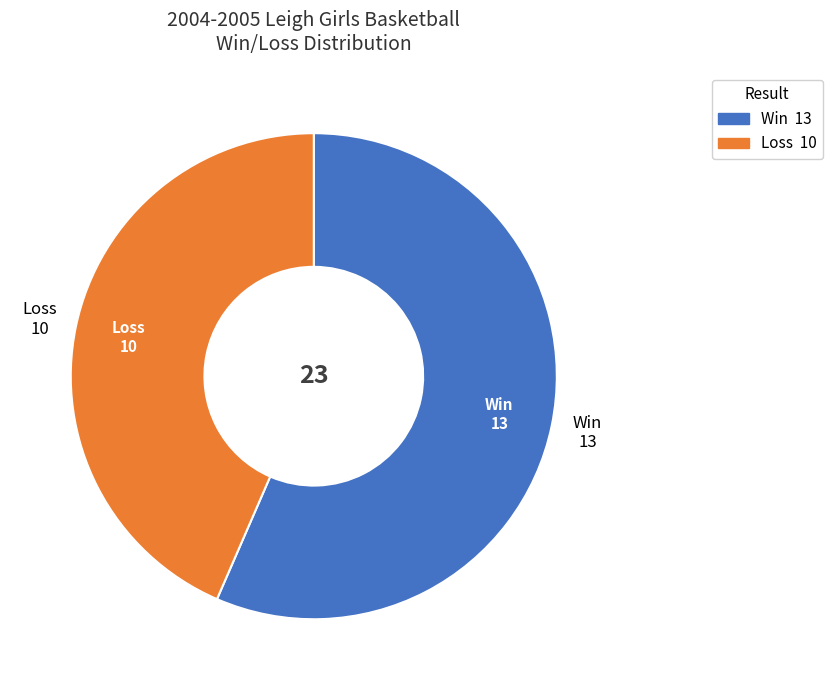

Is there any slice that represents more than half of the pie?

Yes